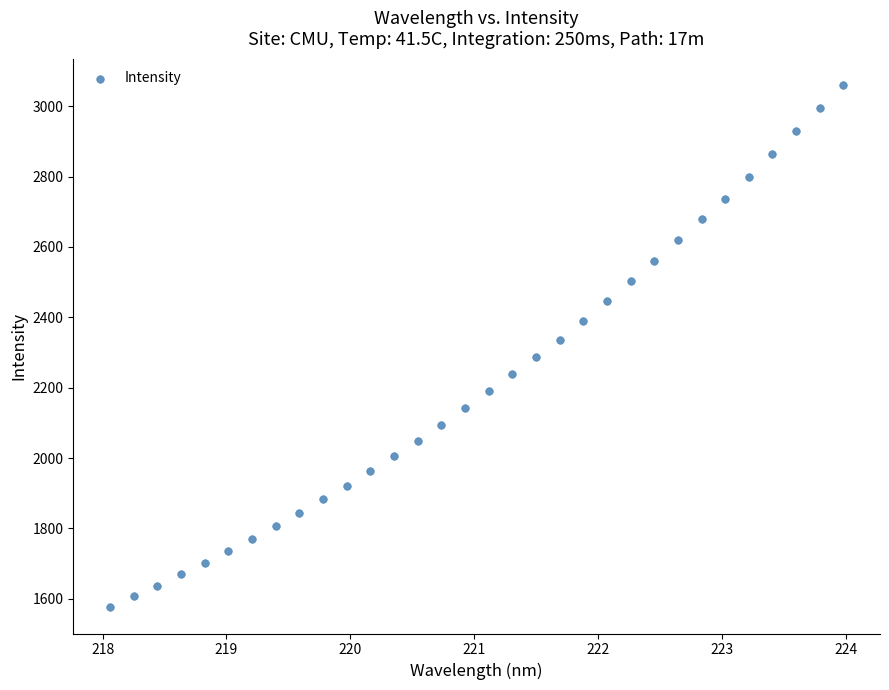

What is the range of Y values (max minus min)?

1485.7